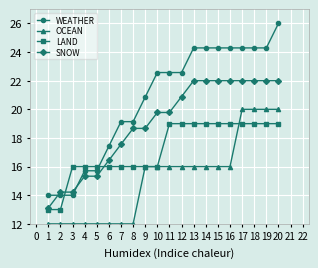

Rank the series by their maximum value, from highest to lowest.

WEATHER, SNOW, OCEAN, LAND